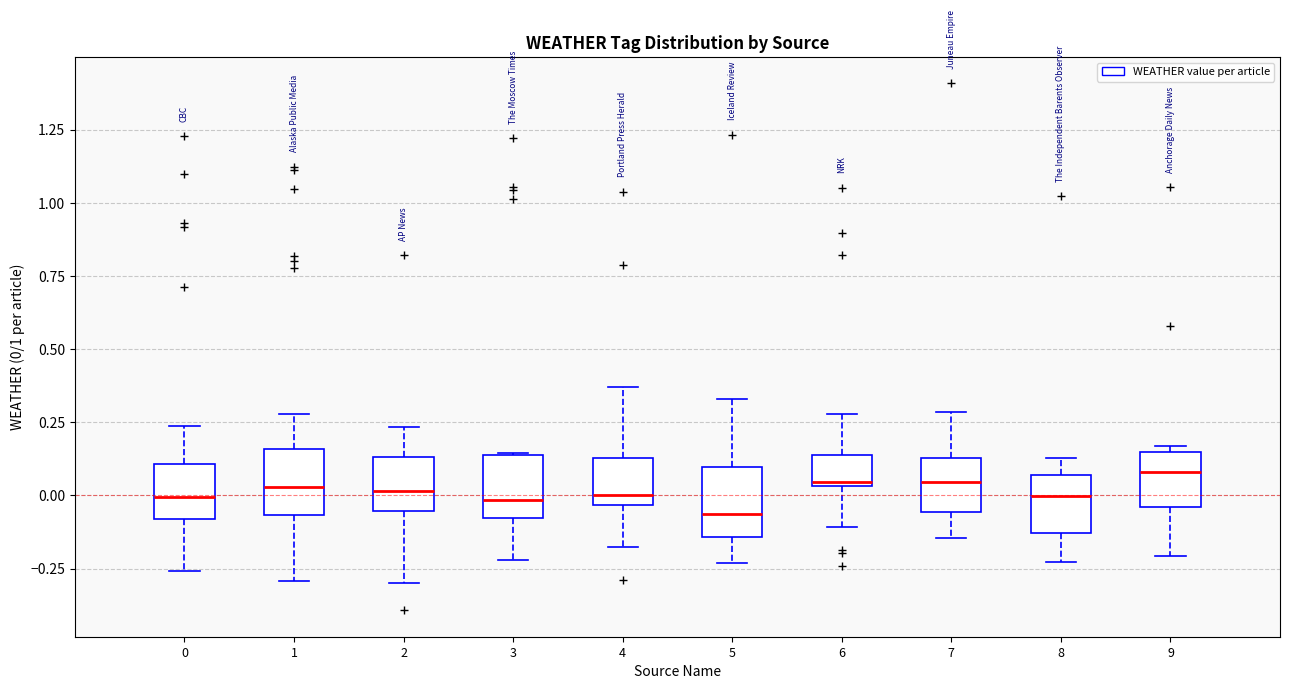

Reading left to right, read every box against the y-axis: the position of its median line, the range the box covers, and the ends of its whiskers. The values are not printed on the chart, so give them approximately, as read against the axis.

0: median 0.00, box -0.10 to 0.10, whiskers -0.25 to 0.25
1: median 0.05, box -0.05 to 0.15, whiskers -0.30 to 0.30
2: median 0.00, box -0.05 to 0.15, whiskers -0.30 to 0.25
3: median 0.00, box -0.10 to 0.15, whiskers -0.20 to 0.15
4: median 0.00, box -0.05 to 0.15, whiskers -0.20 to 0.35
5: median -0.05, box -0.15 to 0.10, whiskers -0.25 to 0.35
6: median 0.05, box 0.05 to 0.15, whiskers -0.10 to 0.30
7: median 0.05, box -0.05 to 0.15, whiskers -0.15 to 0.30
8: median 0.00, box -0.15 to 0.05, whiskers -0.25 to 0.15
9: median 0.10, box -0.05 to 0.15, whiskers -0.20 to 0.15 (just above the box's upper edge)